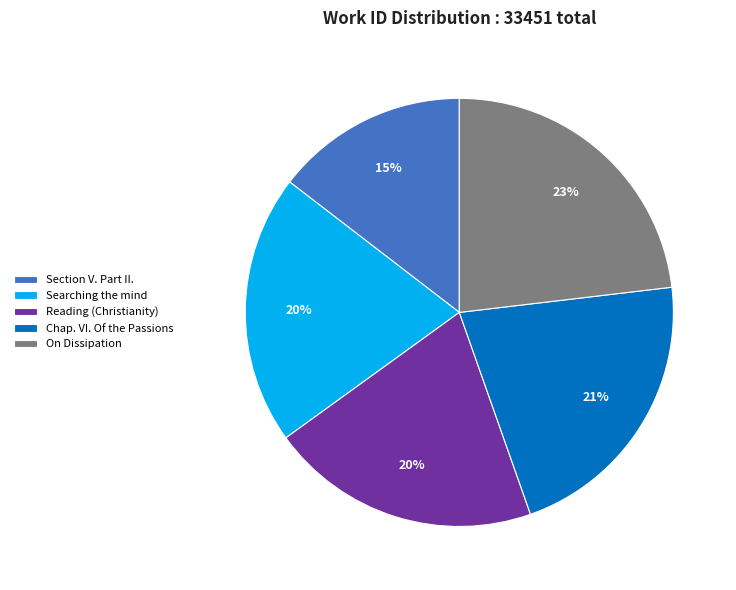

Is Searching the mind the majority of the pie?

No